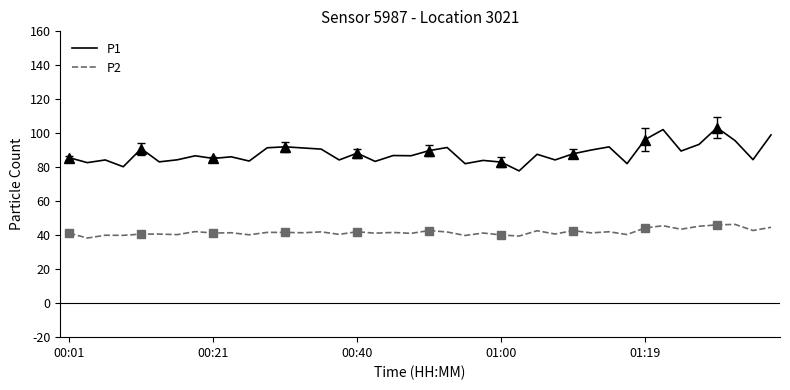

How many interior local valleys does the P1 series have?

14